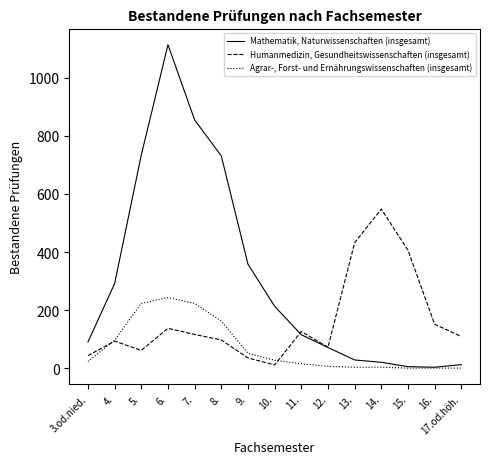

At which category is the sum across all series the highest?

6.